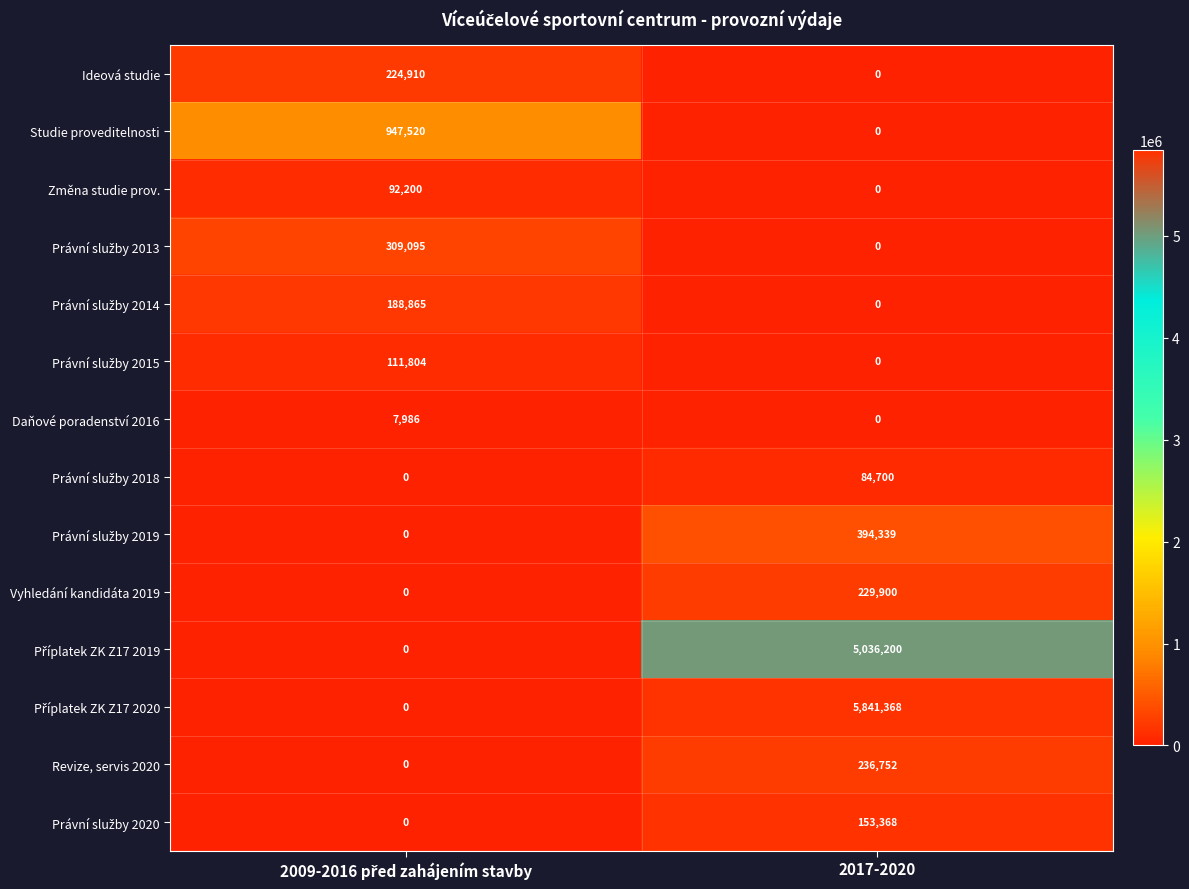

What is the maximum value for Vyhledání kandidáta 2019?

229900